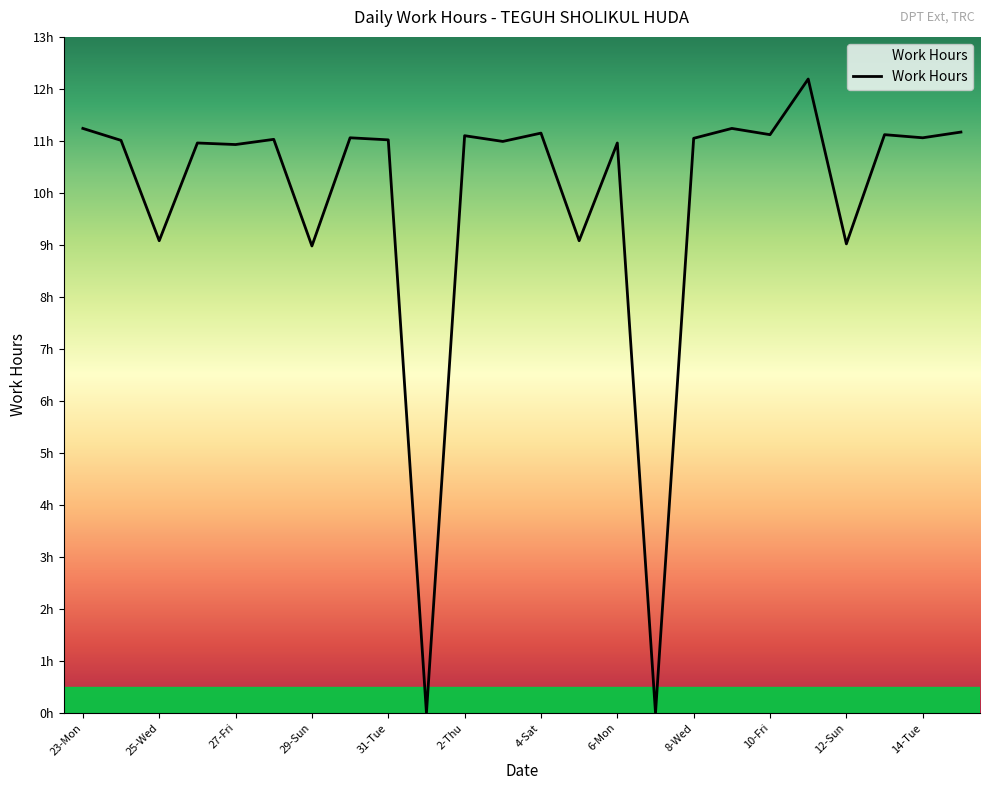

Where is the data nearest to the value 6?

29-Sun